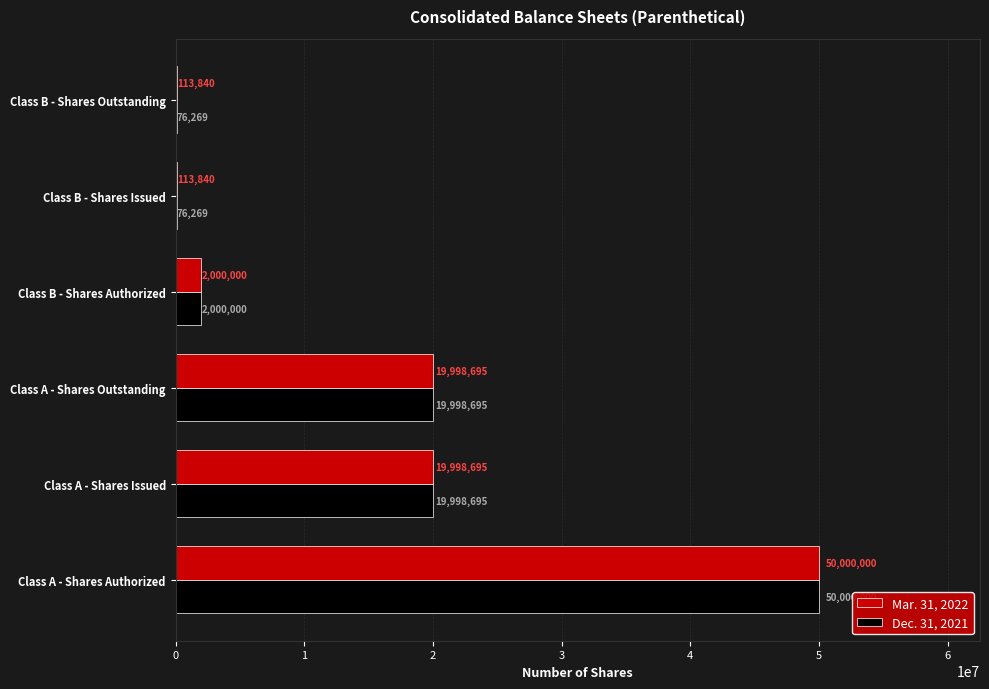

Which category has the highest value in the Dec. 31, 2021 series?

Class A - Shares Authorized